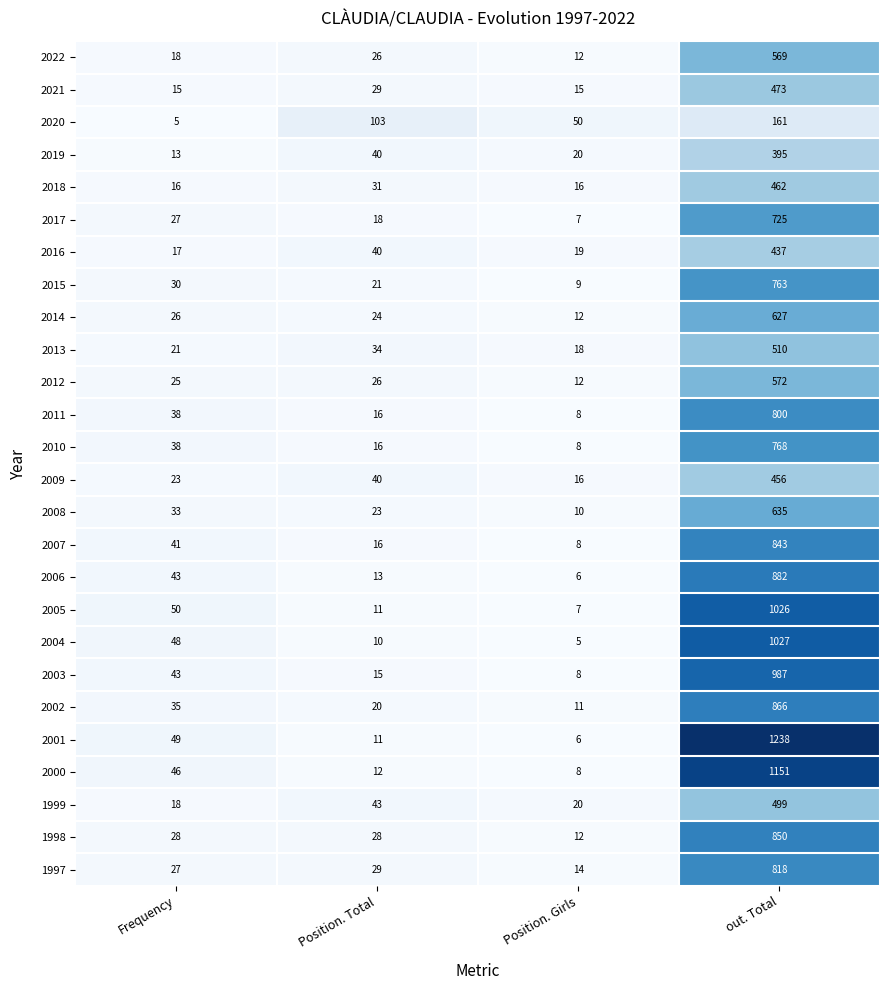

How many series are shown in this chart?

26